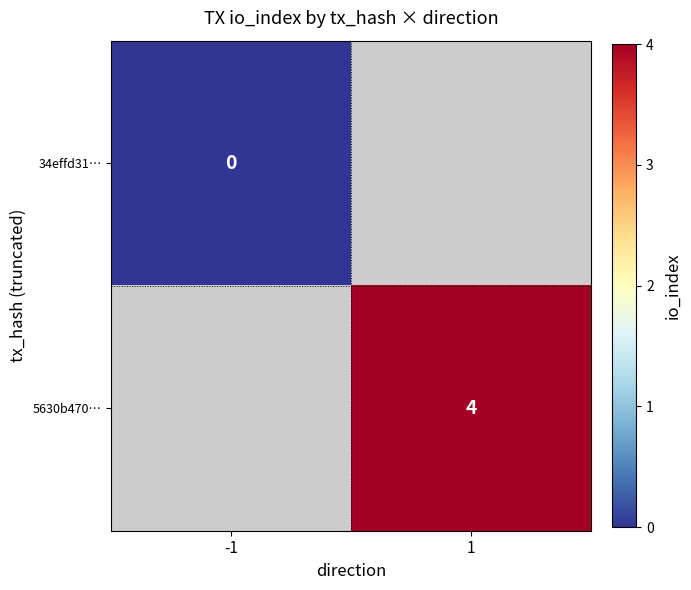

The value of 5630b470… at 1 is 6. True or false?

False